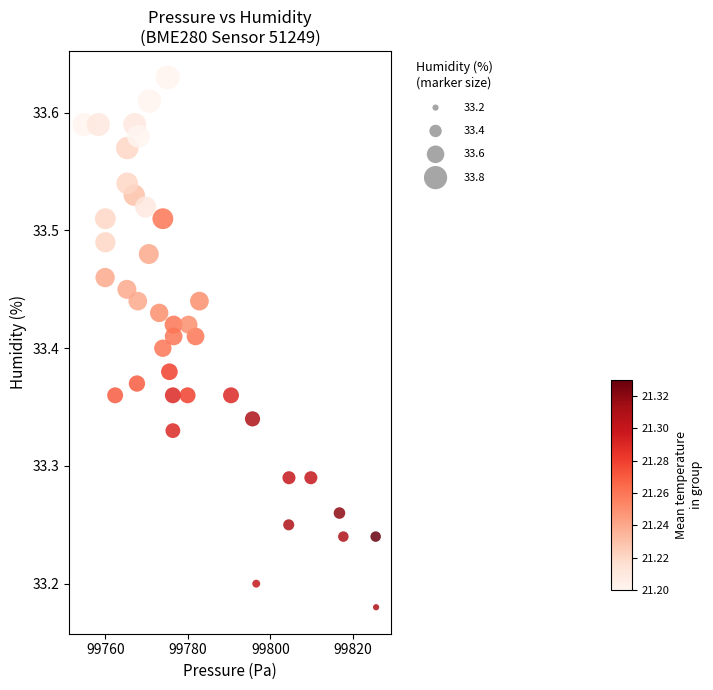

What is the range of X values (max minus min)?

70.9